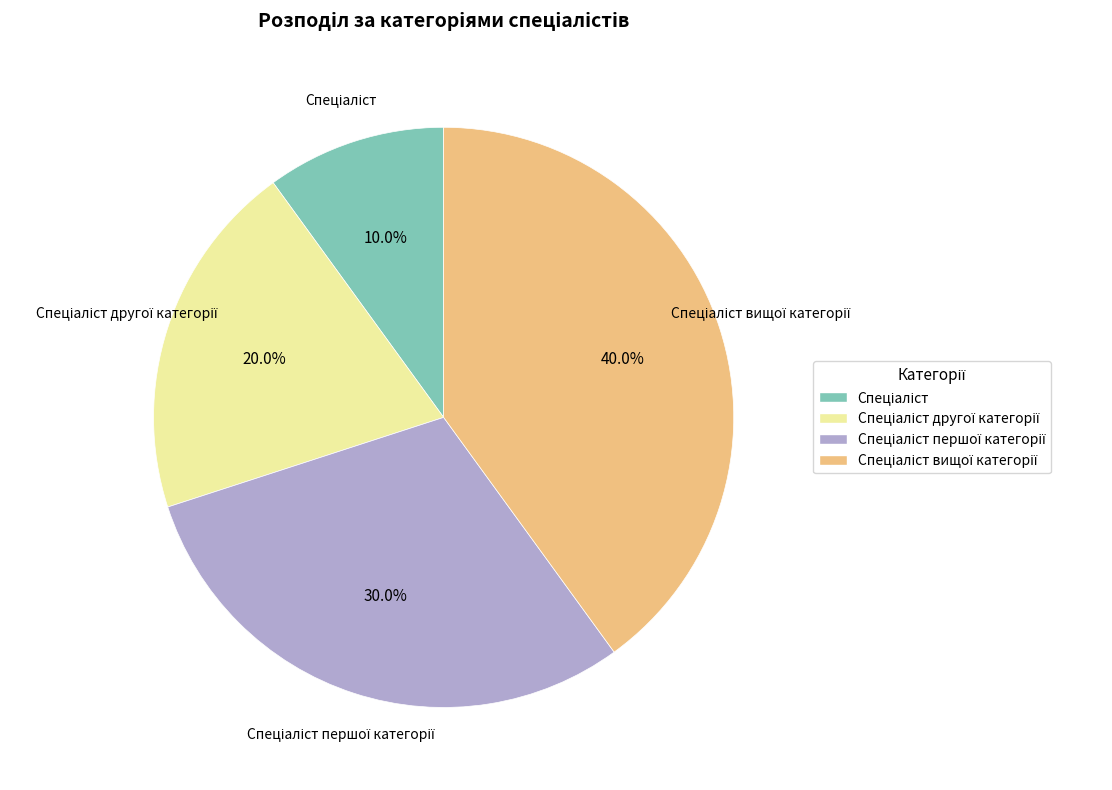

How many segments does this pie chart have?

4